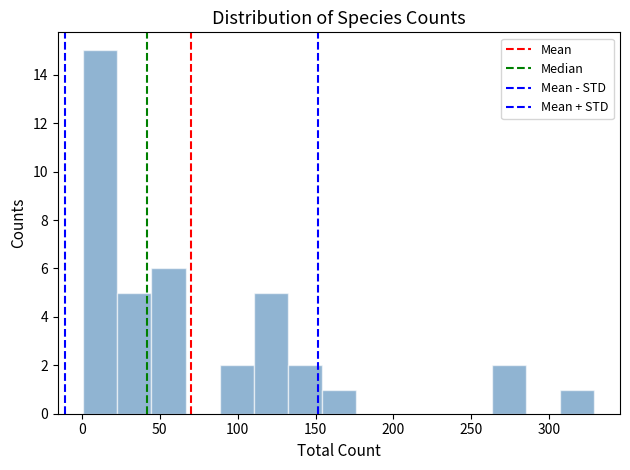

How tall is the bar that spans 25 to 45 on the x-axis? Neither the bar edges nor the heights are printed on the chart, so give them approximately, as read against the axes.

5